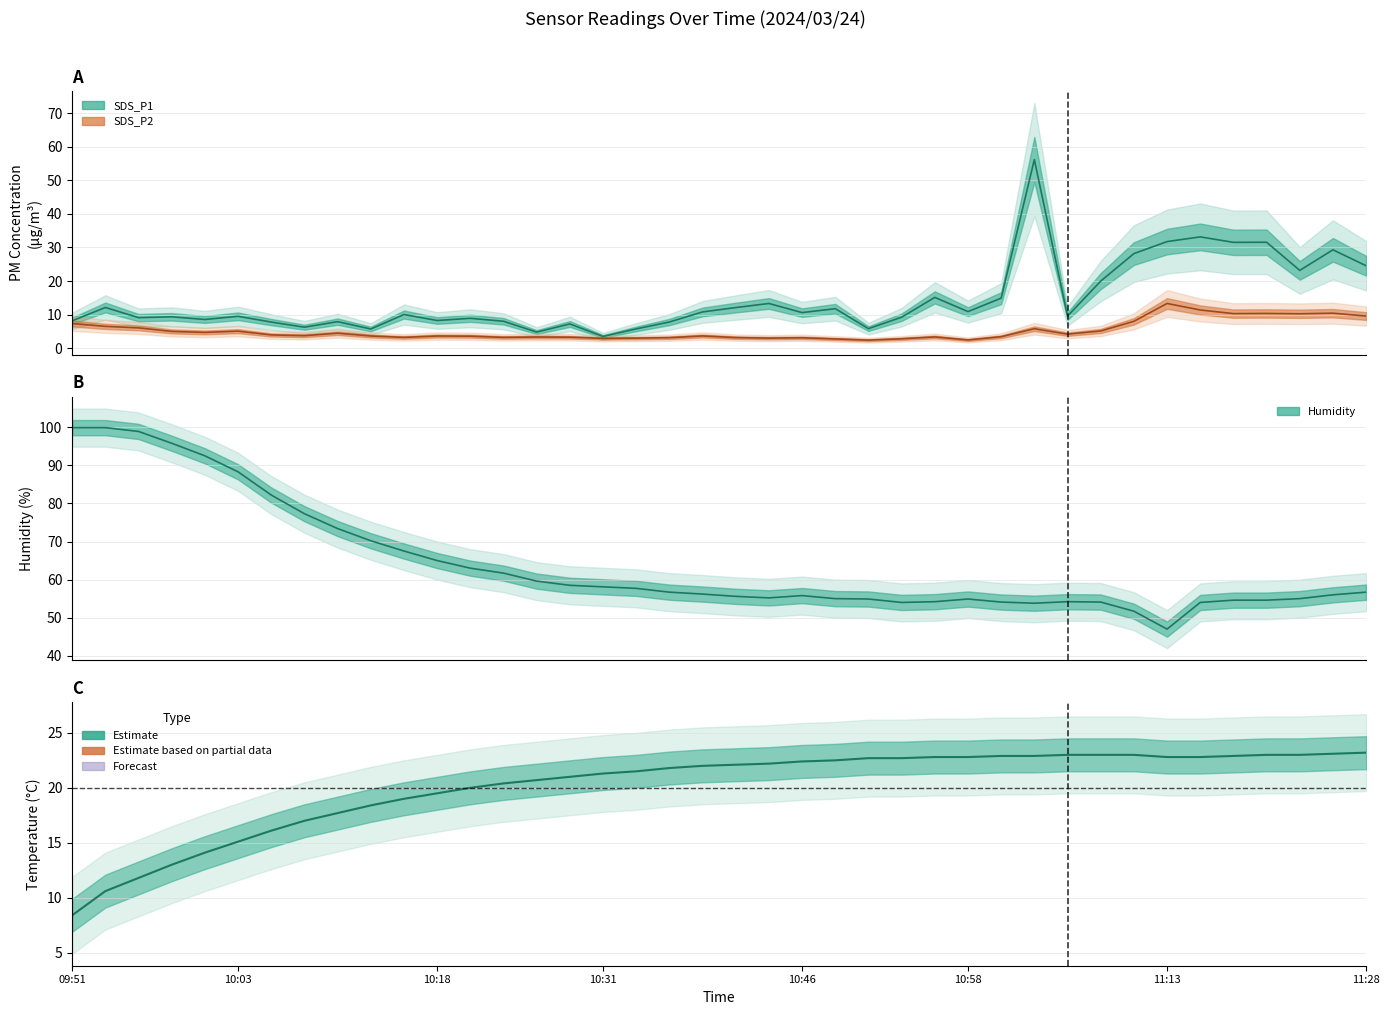

What is the difference between the second highest and minimum values in the SDS_P1 series?

29.6